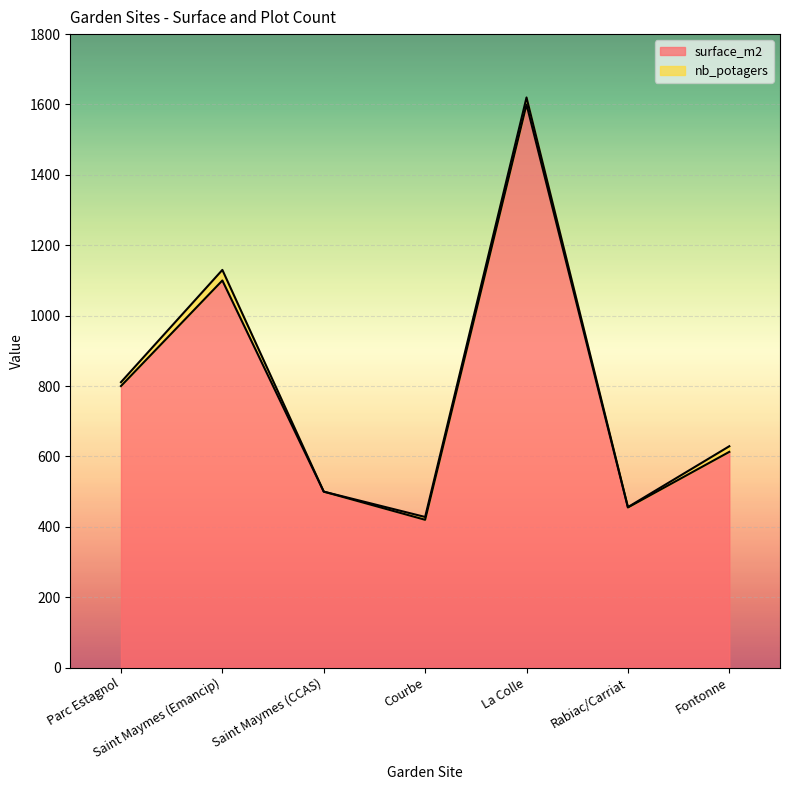

Which category has the highest value across all series?

La Colle